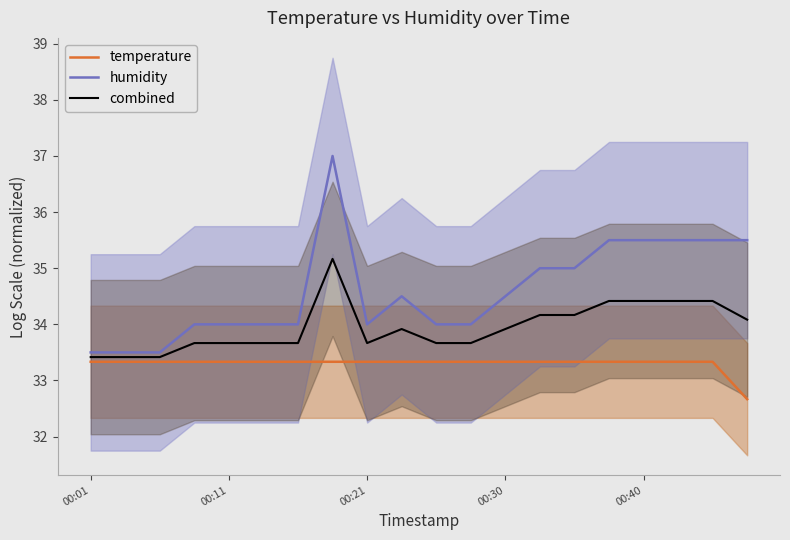

The combined series shows 33.7 at 00:11. True or false?

True